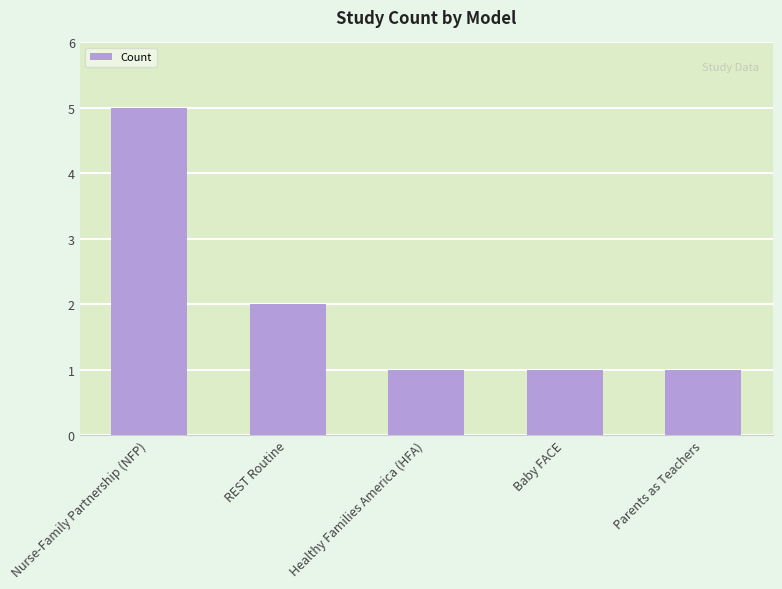

The chart shows a value of 1 at Healthy Families America (HFA). True or false?

True